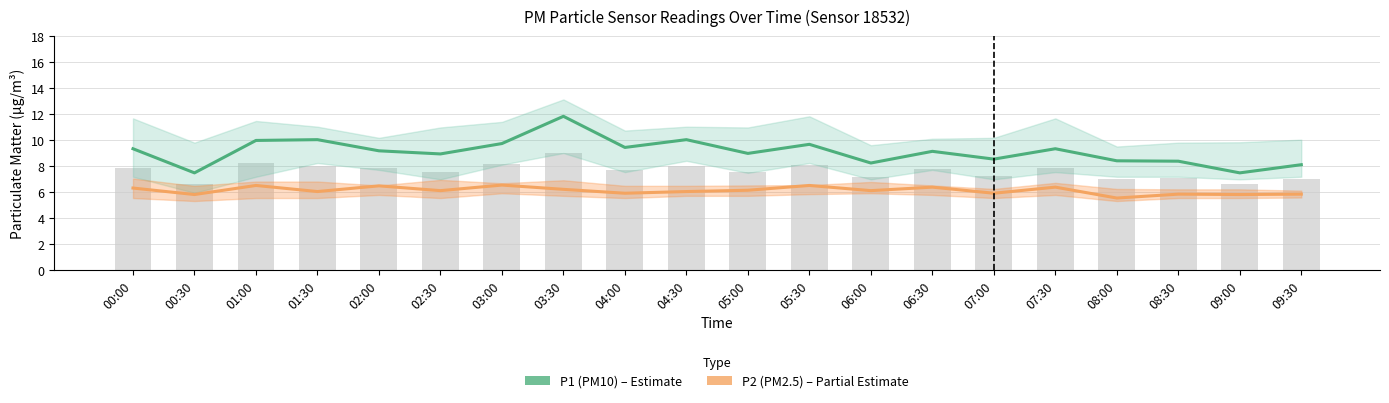

Reading left to right, transcribe all the data shown in this chart.

P1 (PM10): 00:00=9.3	00:30=7.5	01:00=10.0	01:30=10.0	02:00=9.2	02:30=8.9	03:00=9.7	03:30=11.8	04:00=9.4	04:30=10.0	05:00=9.0	05:30=9.7	06:00=8.2	06:30=9.1	07:00=8.5	07:30=9.3	08:00=8.4	08:30=8.4	09:00=7.5	09:30=8.1
P2 (PM2.5): 00:00=6.3	00:30=5.8	01:00=6.5	01:30=6.0	02:00=6.5	02:30=6.1	03:00=6.5	03:30=6.2	04:00=5.9	04:30=6.0	05:00=6.1	05:30=6.5	06:00=6.1	06:30=6.4	07:00=5.9	07:30=6.4	08:00=5.5	08:30=5.8	09:00=5.8	09:30=5.8